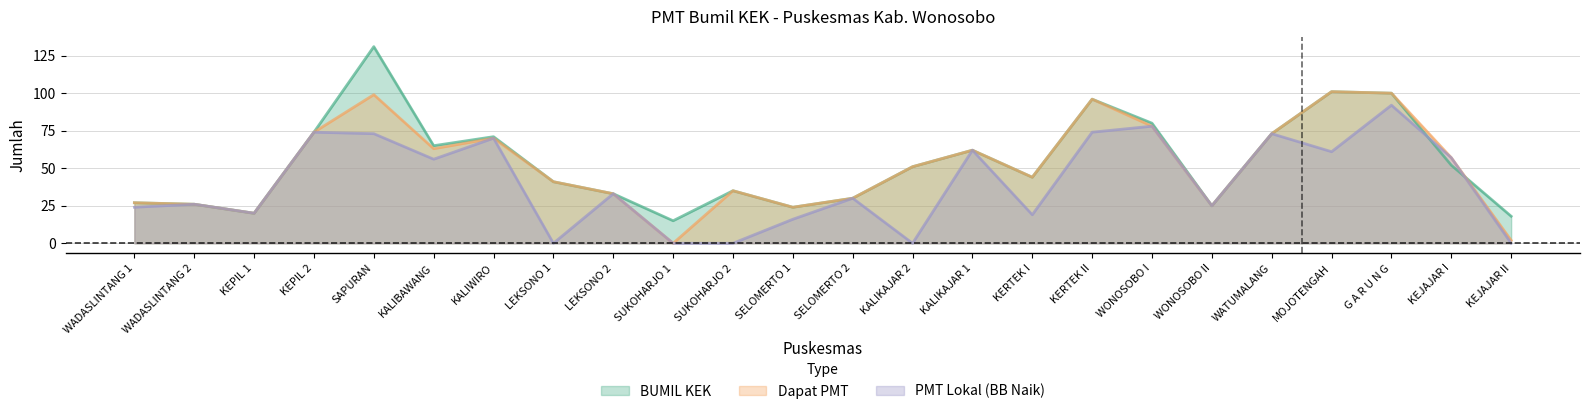

How many lines are shown in the chart?

3